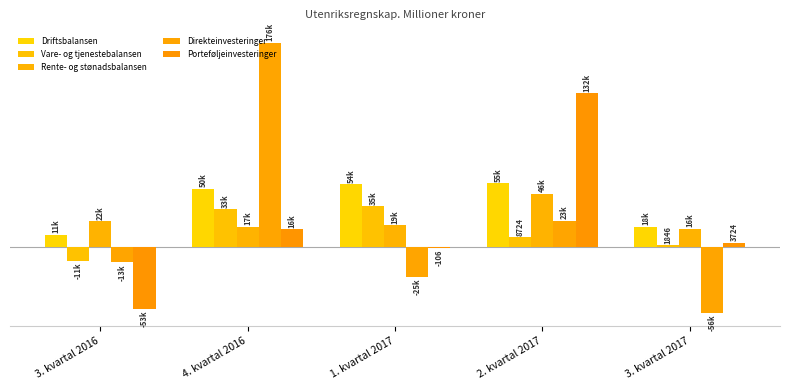

Between 3. kvartal 2016 and 4. kvartal 2016, which series saw the biggest shift?

Direkteinvesteringer